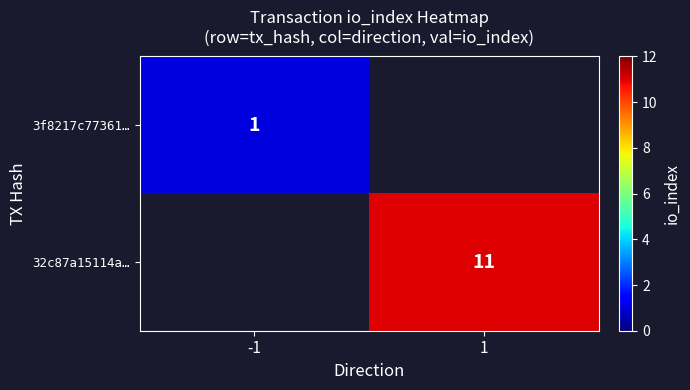

The value of 32c87a15114a… at 1 is 11. True or false?

True